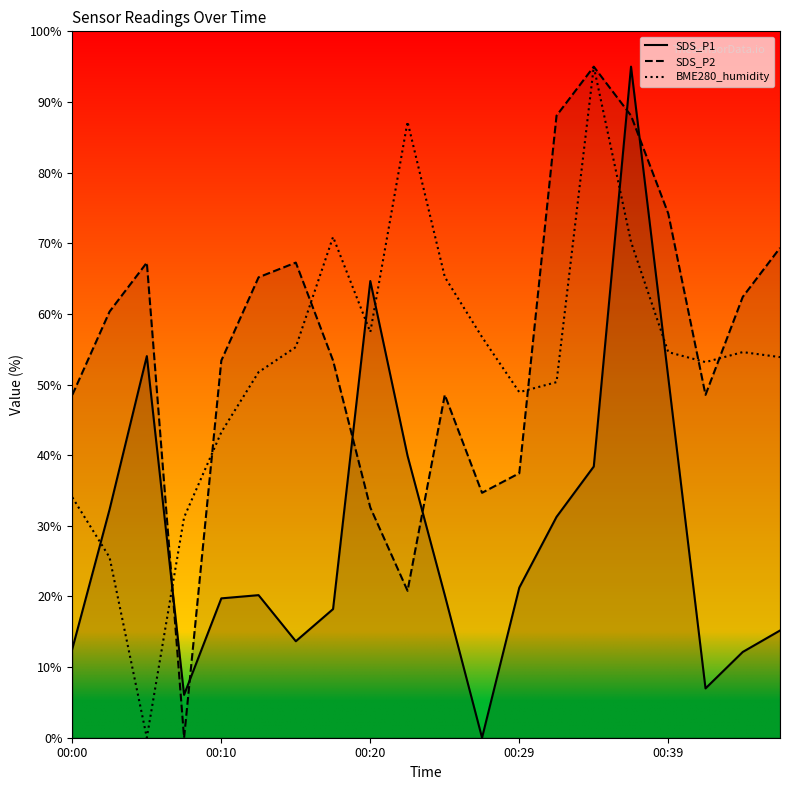

True or false: SDS_P1 has more than 0 points higher than both neighbors.

True